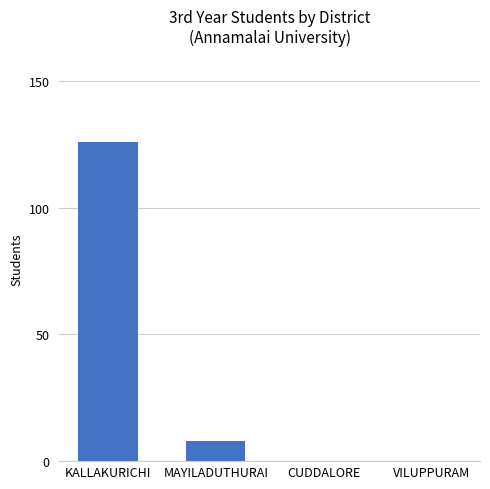

How many categories are shown in the chart?

4